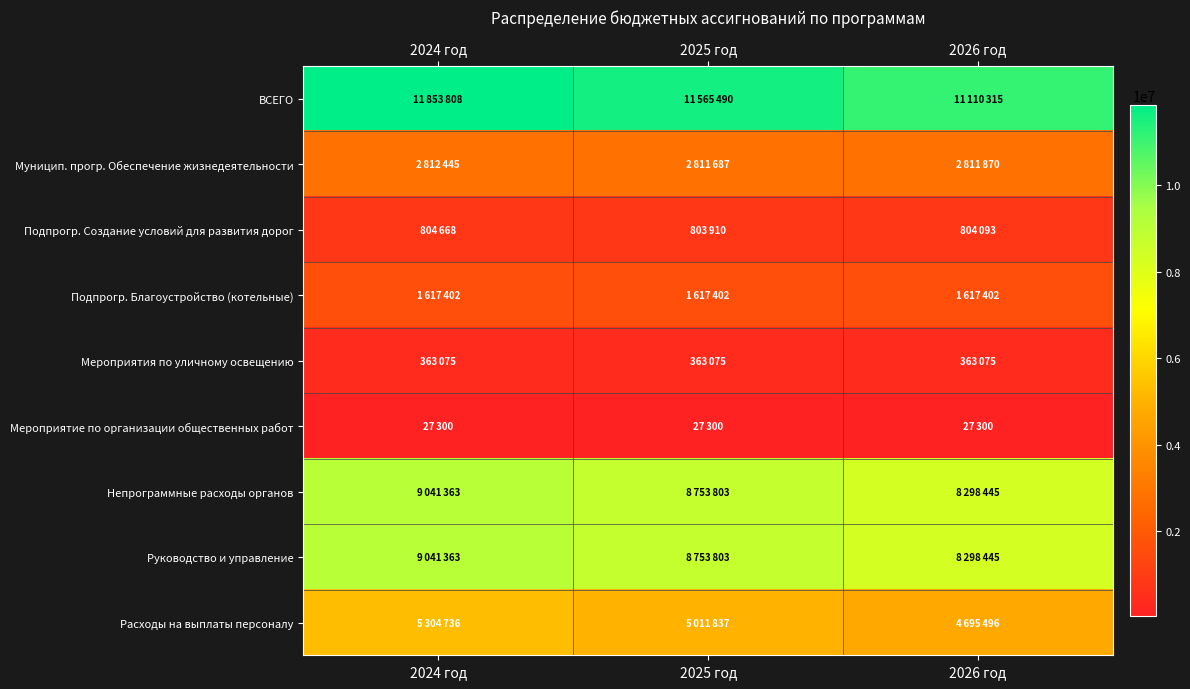

Which series has the largest total across all categories?

ВСЕГО